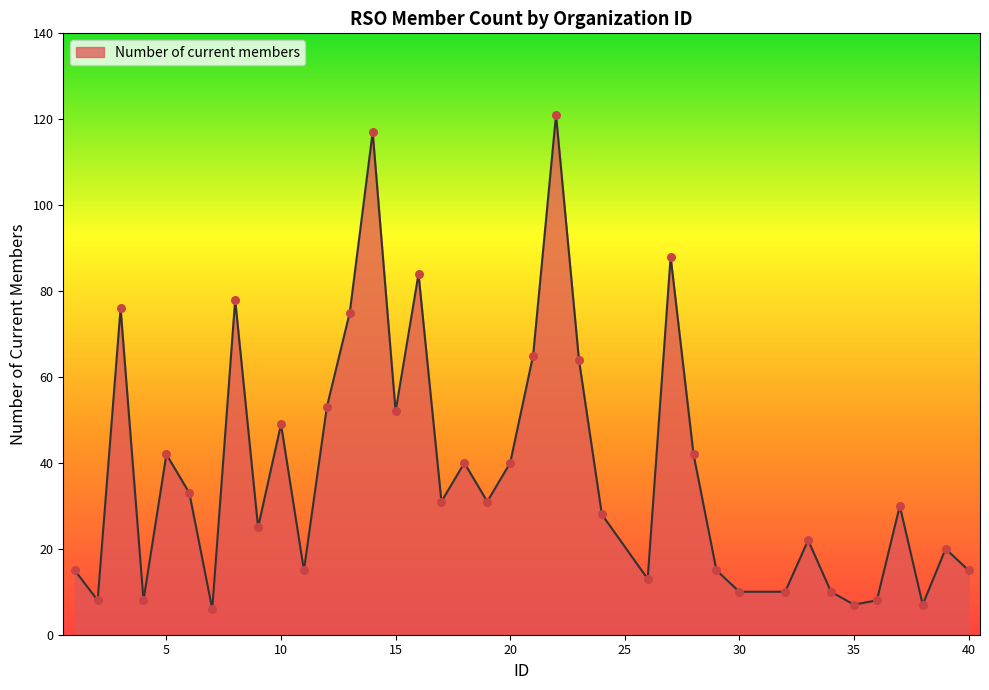

What is the smallest value displayed?

6